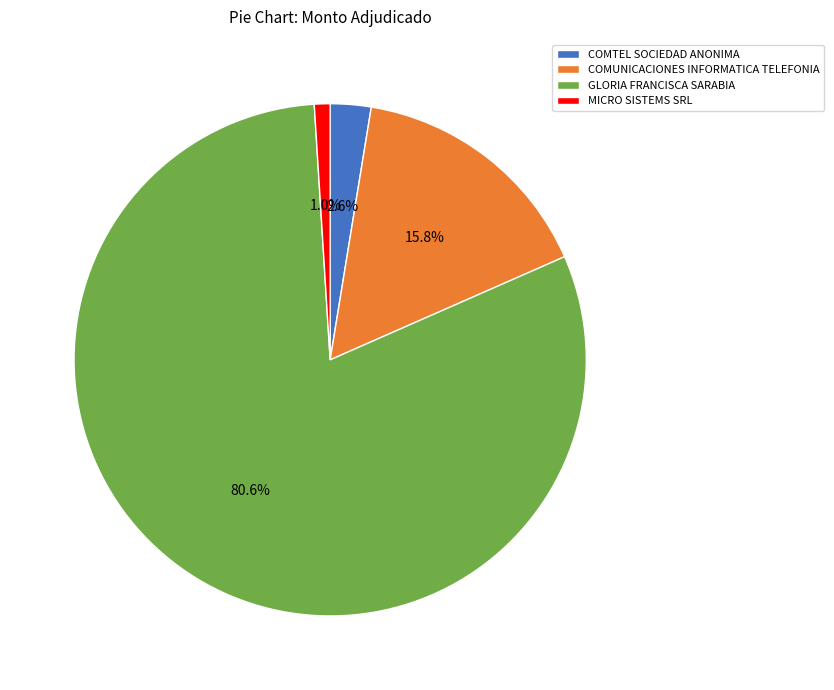

To the nearest percent, what is the combined percentage of GLORIA FRANCISCA SARABIA and COMUNICACIONES INFORMATICA TELEFONIA?

96%